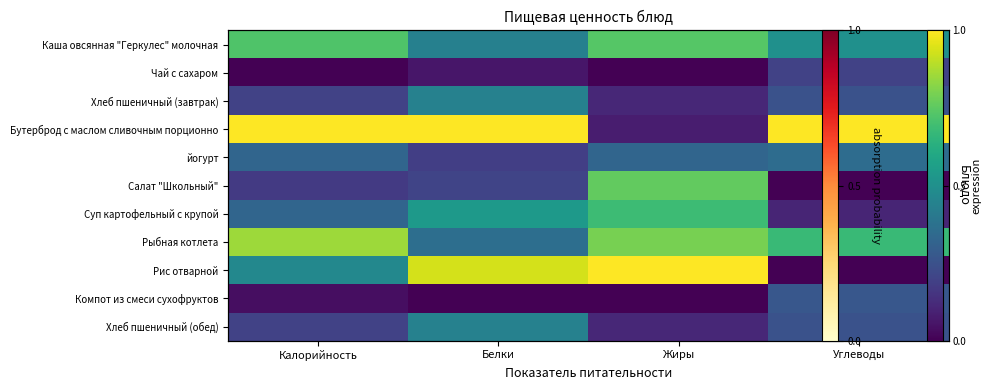

How many distinct data groups are displayed?

11